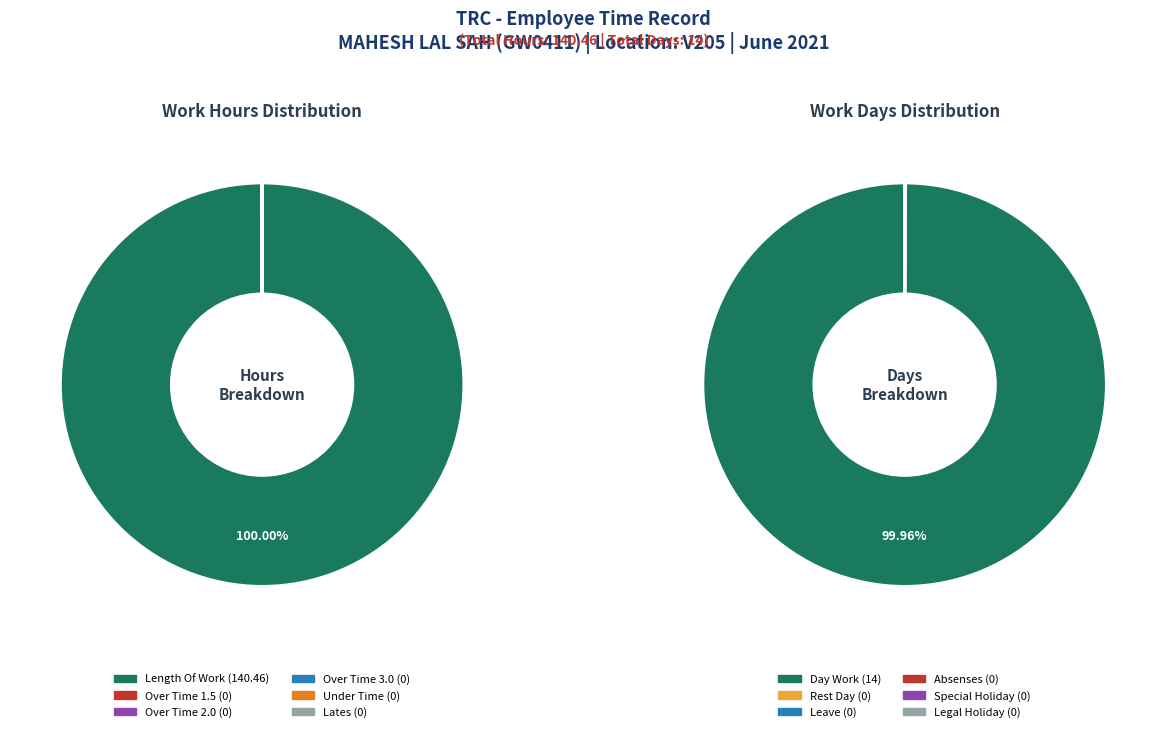

To the nearest percent, what is the average slice percentage?

17%